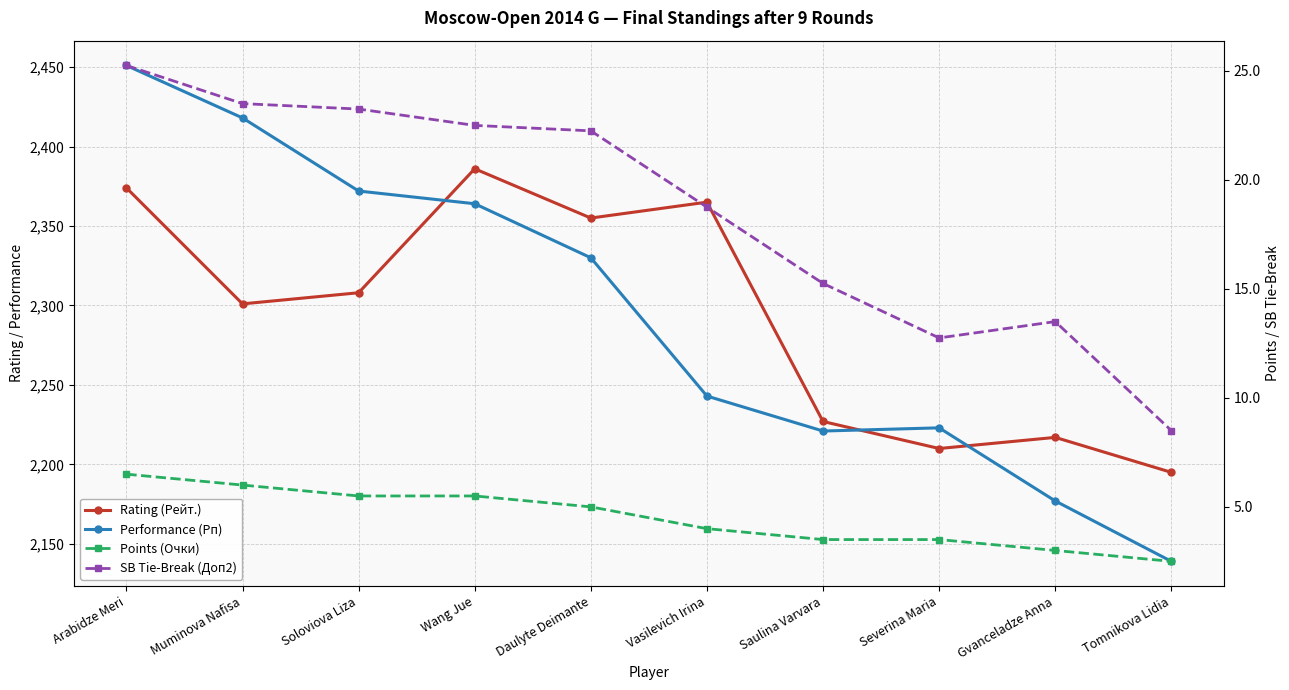

Reading left to right, what are all the values shown in this chart?

Rating (Рейт.): Arabidze Meri=2374.0	Muminova Nafisa=2301.0	Soloviova Liza=2308.0	Wang Jue=2386.0	Daulyte Deimante=2355.0	Vasilevich Irina=2365.0	Saulina Varvara=2227.0	Severina Maria=2210.0	Gvanceladze Anna=2217.0	Tomnikova Lidia=2195.0
Performance (Рп): Arabidze Meri=2451.0	Muminova Nafisa=2418.0	Soloviova Liza=2372.0	Wang Jue=2364.0	Daulyte Deimante=2330.0	Vasilevich Irina=2243.0	Saulina Varvara=2221.0	Severina Maria=2223.0	Gvanceladze Anna=2177.0	Tomnikova Lidia=2139.0
Points (Очки): Arabidze Meri=6.5	Muminova Nafisa=6.0	Soloviova Liza=5.5	Wang Jue=5.5	Daulyte Deimante=5.0	Vasilevich Irina=4.0	Saulina Varvara=3.5	Severina Maria=3.5	Gvanceladze Anna=3.0	Tomnikova Lidia=2.5
SB Tie-Break (Доп2): Arabidze Meri=25.2	Muminova Nafisa=23.5	Soloviova Liza=23.2	Wang Jue=22.5	Daulyte Deimante=22.2	Vasilevich Irina=18.8	Saulina Varvara=15.2	Severina Maria=12.8	Gvanceladze Anna=13.5	Tomnikova Lidia=8.5